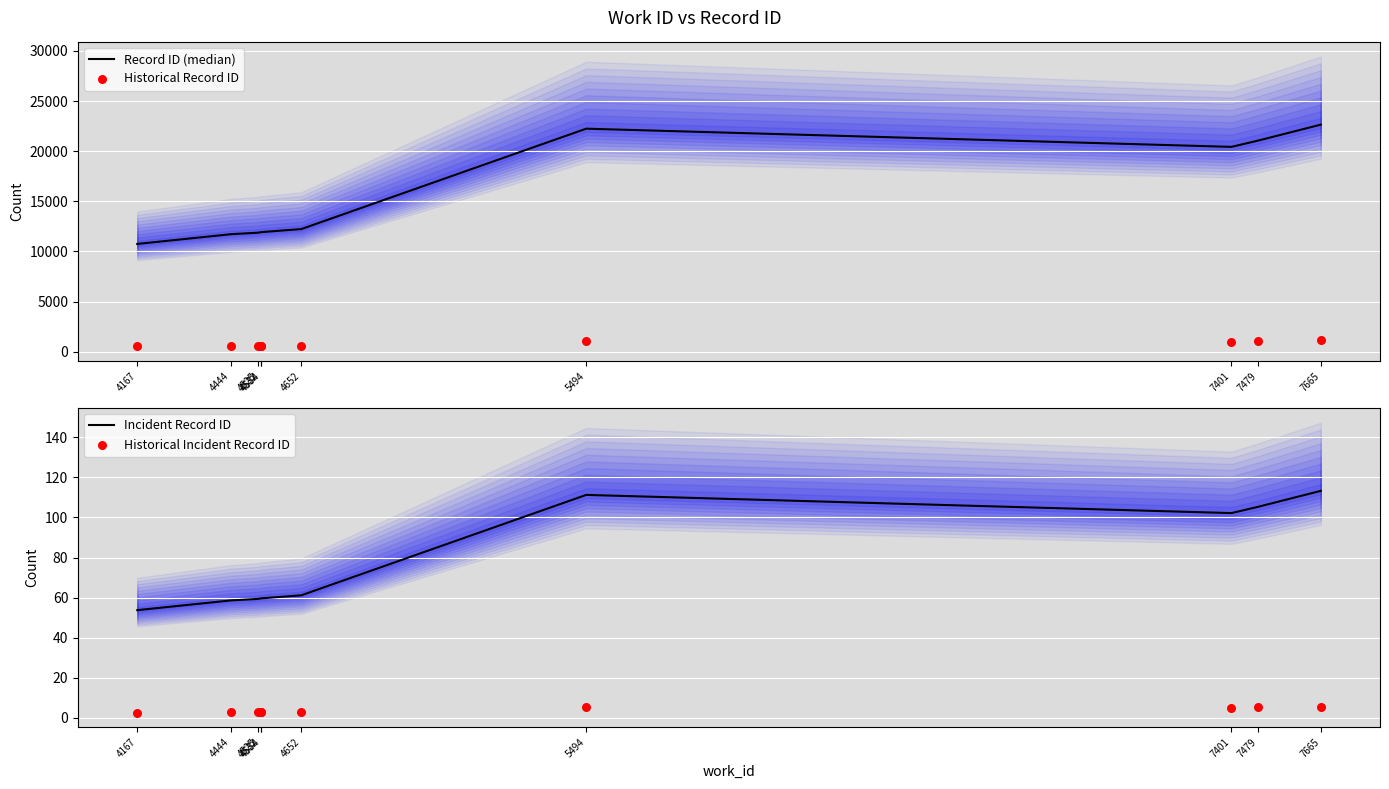

Which series has the largest total across all categories?

Record ID (median)